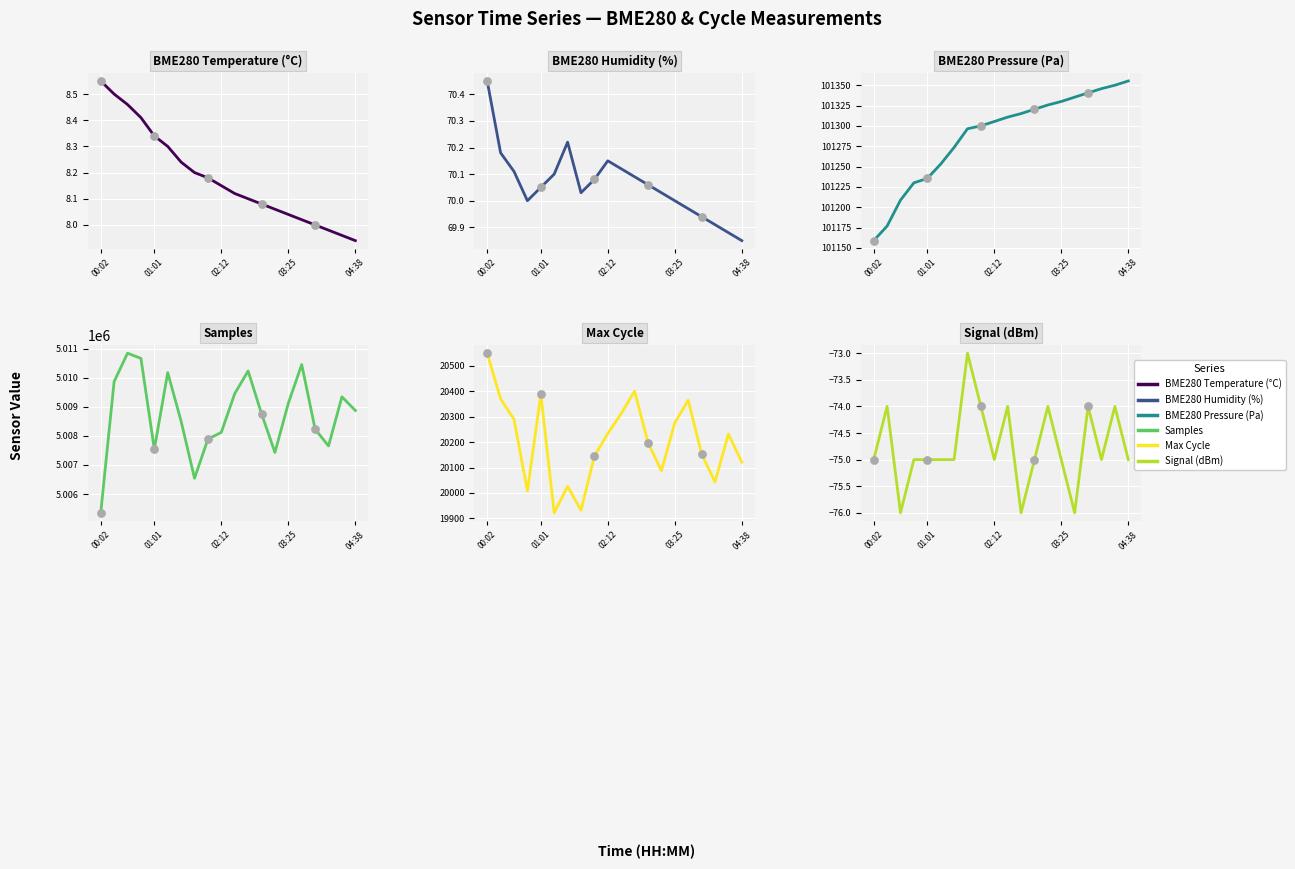

What are all the series names shown in the legend?

BME280 Temperature (°C), BME280 Humidity (%), BME280 Pressure (Pa), Samples, Max Cycle, Signal (dBm)